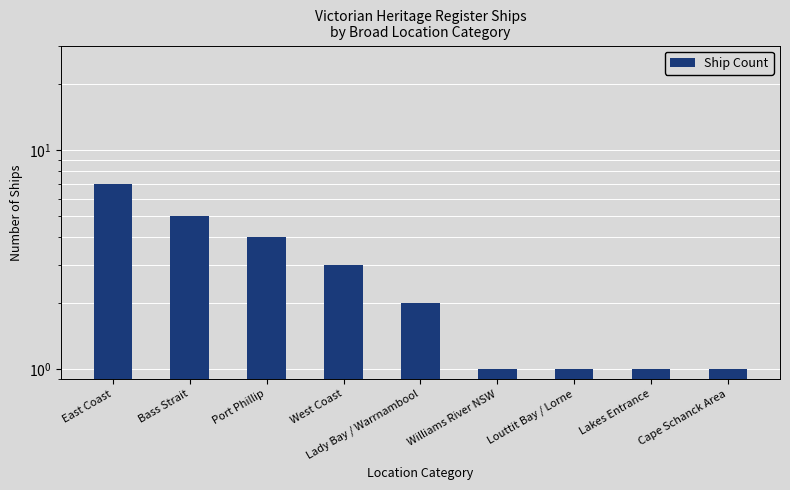

Reading left to right, extract all data points from this chart.

East Coast=7	Bass Strait=5	Port Phillip=4	West Coast=3	Lady Bay / Warrnambool=2	Williams River NSW=1	Louttit Bay / Lorne=1	Lakes Entrance=1	Cape Schanck Area=1